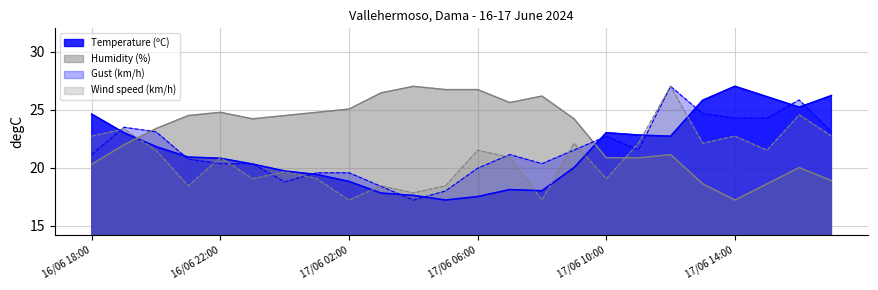

In Temperature (ºC), how many points are higher than both neighbors (excluding endpoints)?

3